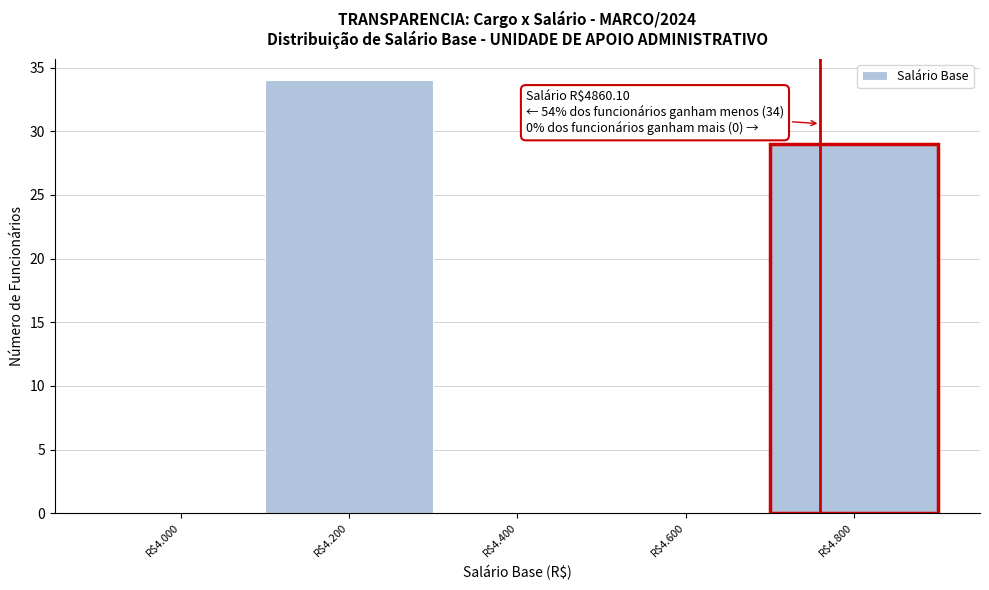

What is the greatest value displayed?

34